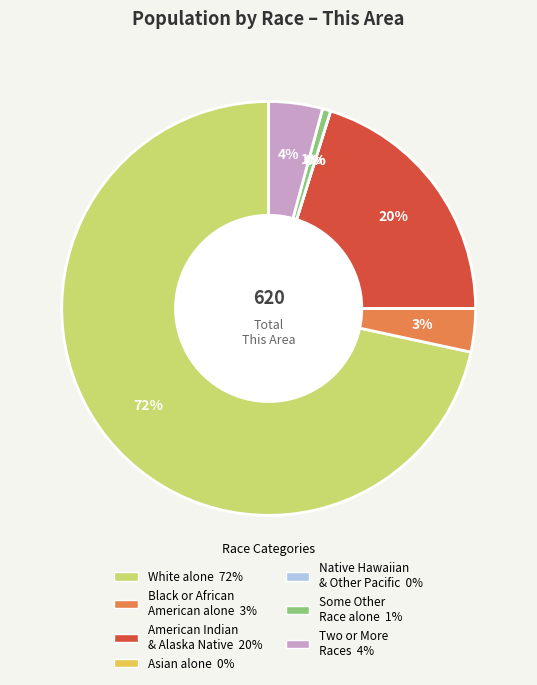

Is it true that White alone is 72% of the pie?

True